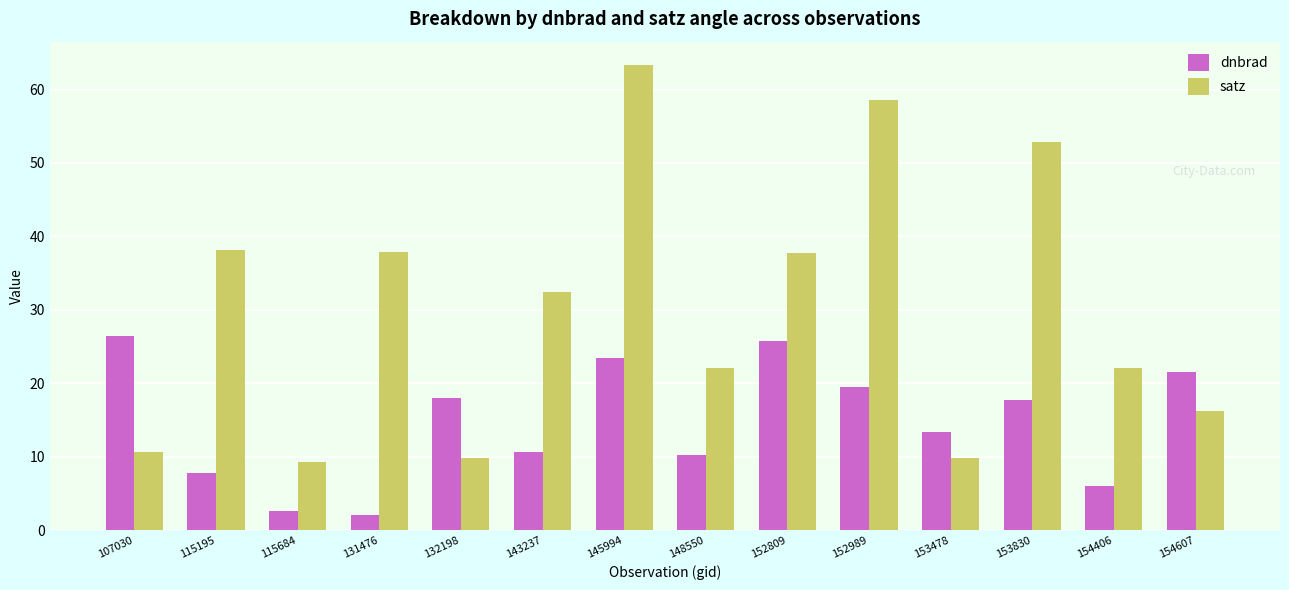

Is it true that satz equals 19.2 at 115195?

False